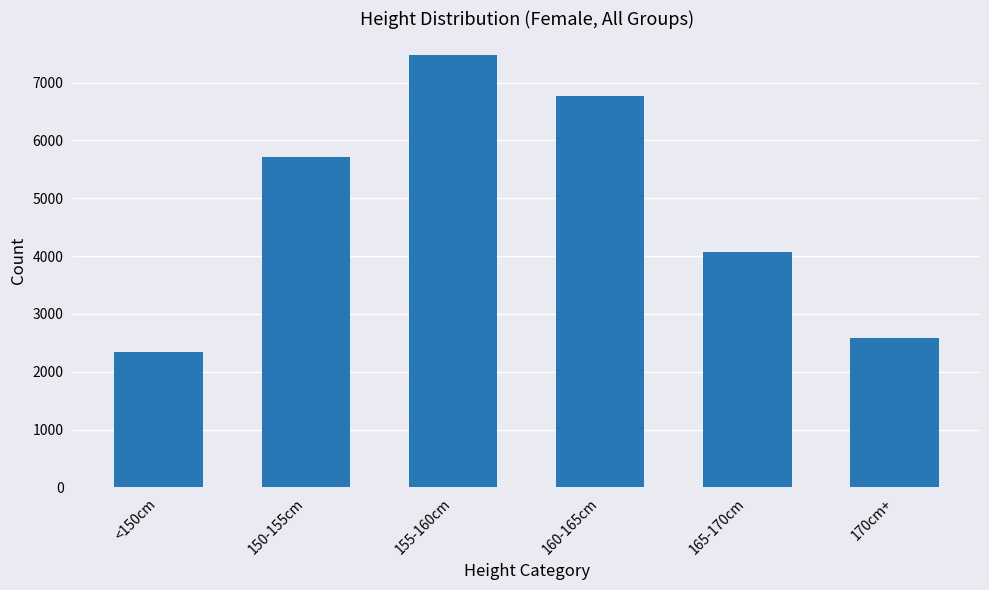

List the labels in order of value, smallest first.

<150cm, 170cm+, 165-170cm, 150-155cm, 160-165cm, 155-160cm